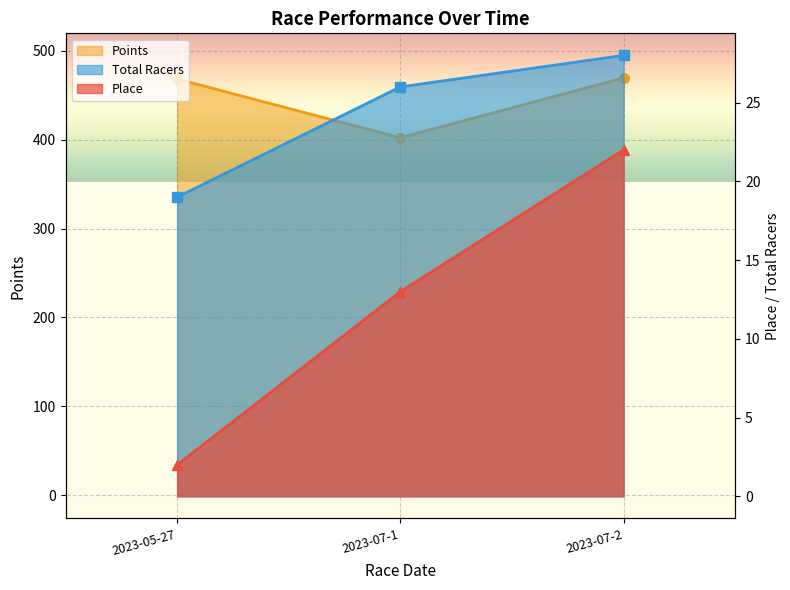

What is the average value of the Place series?

12.3